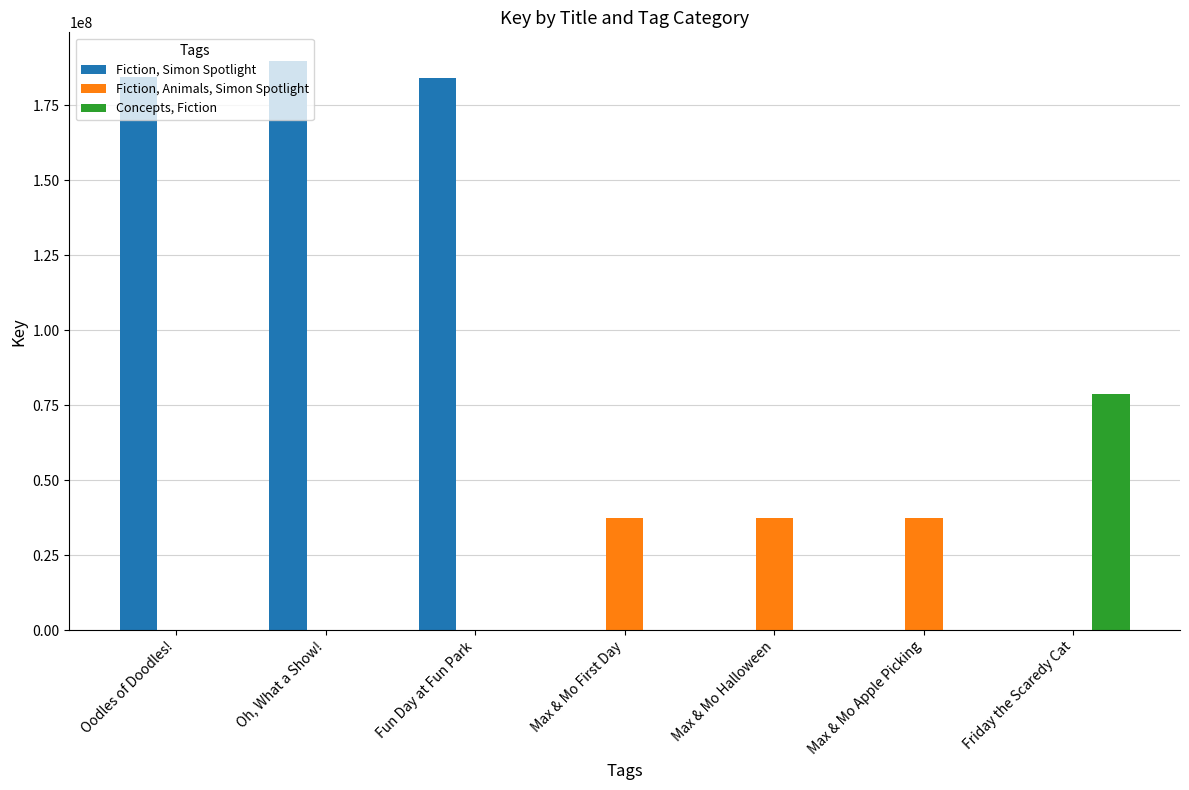

Are the bars horizontal?

No